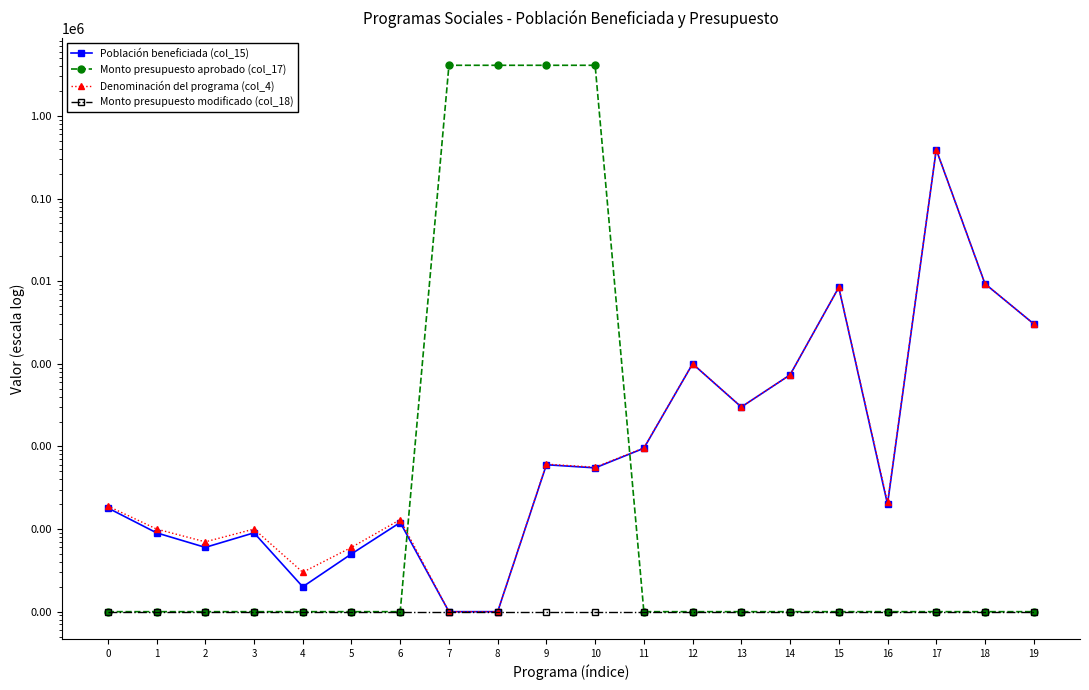

At which category does Denominación del programa (col_4) reach its first local valley?

2